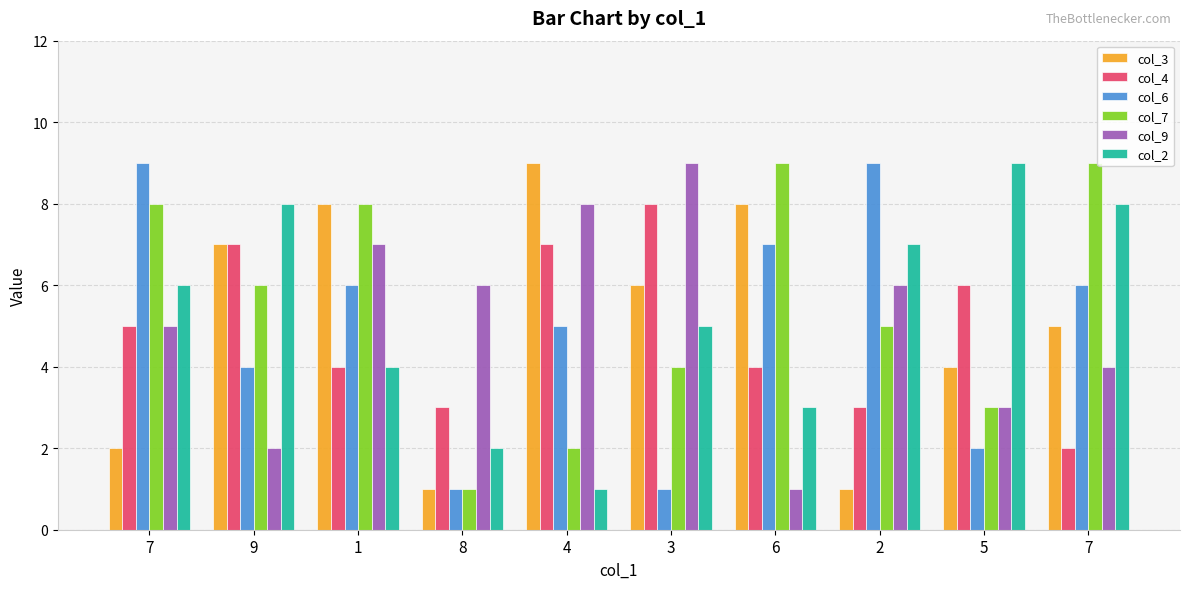

What is the value of the col_2 bar at the 4th from the left?

2